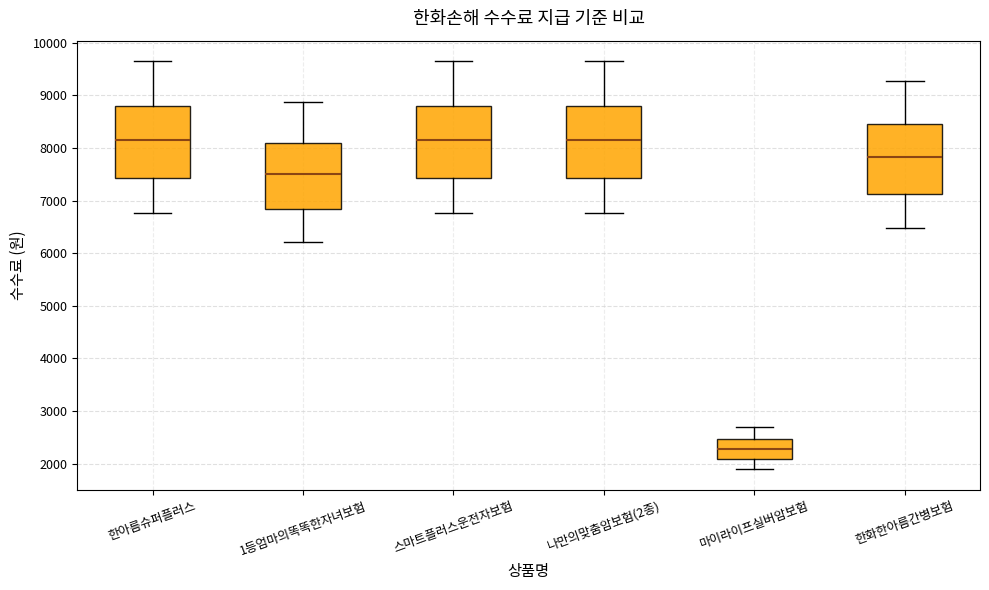

Where is the lower edge of the box for 1등엄마의똑똑한자녀보험 on the y-axis? The values are not printed on the chart, so give them approximately, as read against the axis.

6800